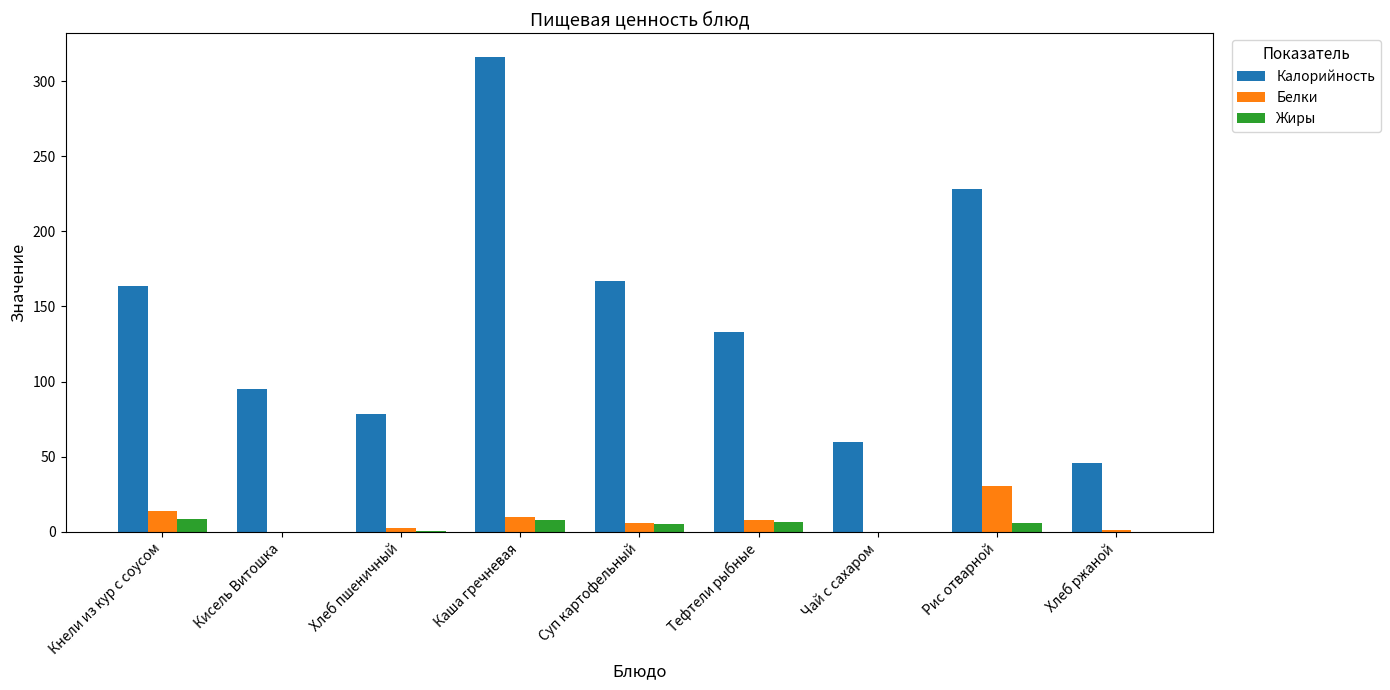

The Белки series shows 6.2 at Суп картофельный. True or false?

True